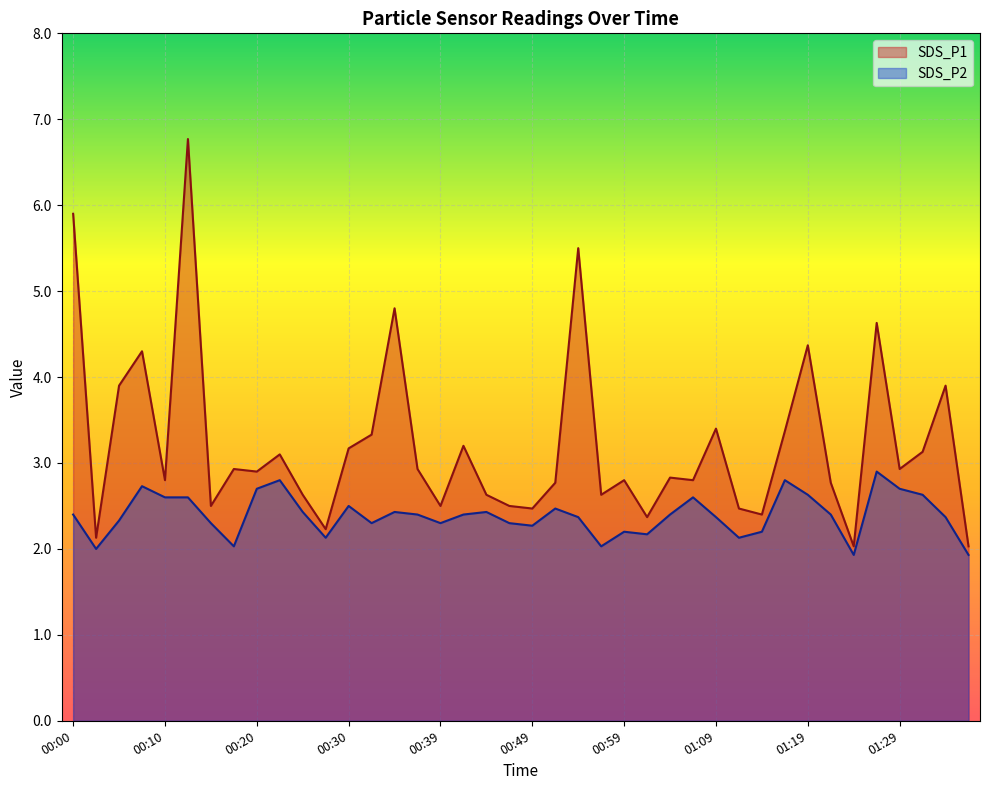

What is the spread (max minus min) of values at 00:54?

3.1